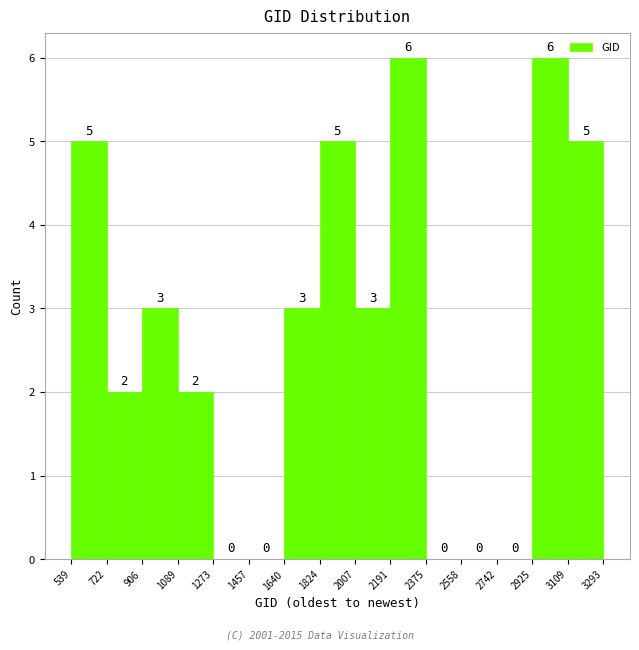

Reading left to right, list every bar in this chart as the range it spans on the x-axis followed by its height.

539 to 722: 5
722 to 906: 2
906 to 1089: 3
1089 to 1273: 2
1273 to 1457: 0
1457 to 1640: 0
1640 to 1824: 3
1824 to 2007: 5
2007 to 2191: 3
2191 to 2375: 6
2375 to 2558: 0
2558 to 2742: 0
2742 to 2925: 0
2925 to 3109: 6
3109 to 3293: 5